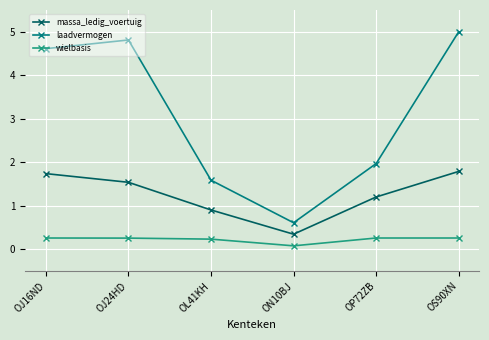

Is this an area chart (filled region under the line)?

No